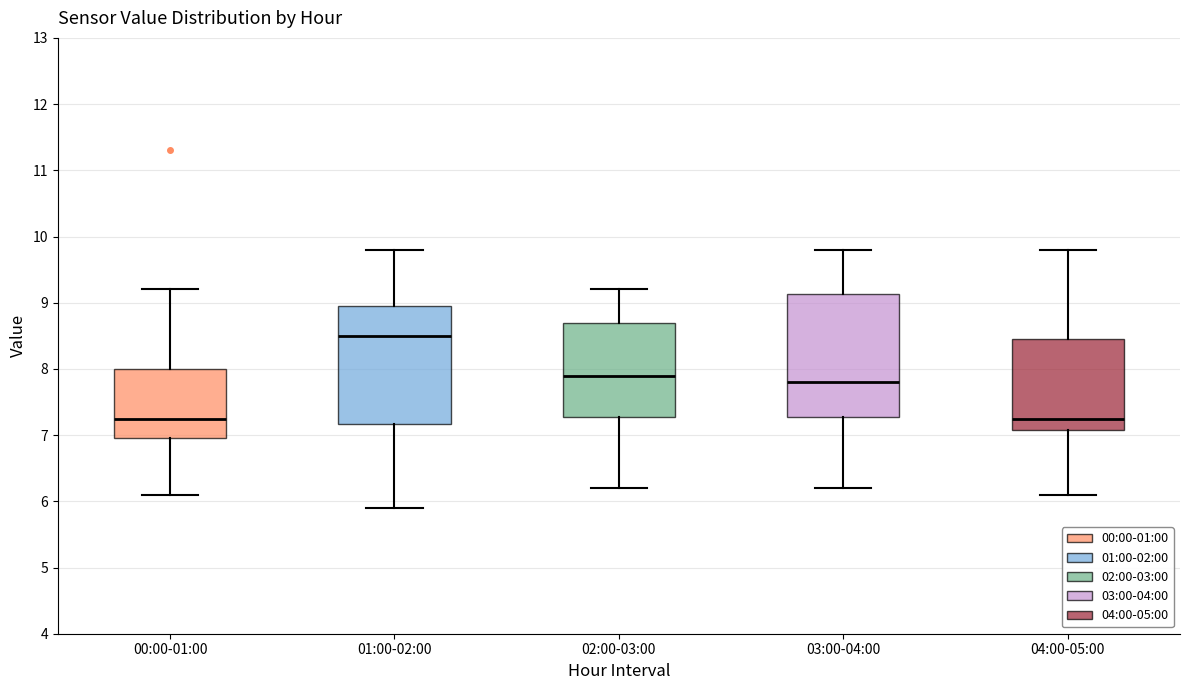

Where does the median line of the box for 02:00-03:00 sit on the y-axis? The values are not printed on the chart, so give them approximately, as read against the axis.

7.9